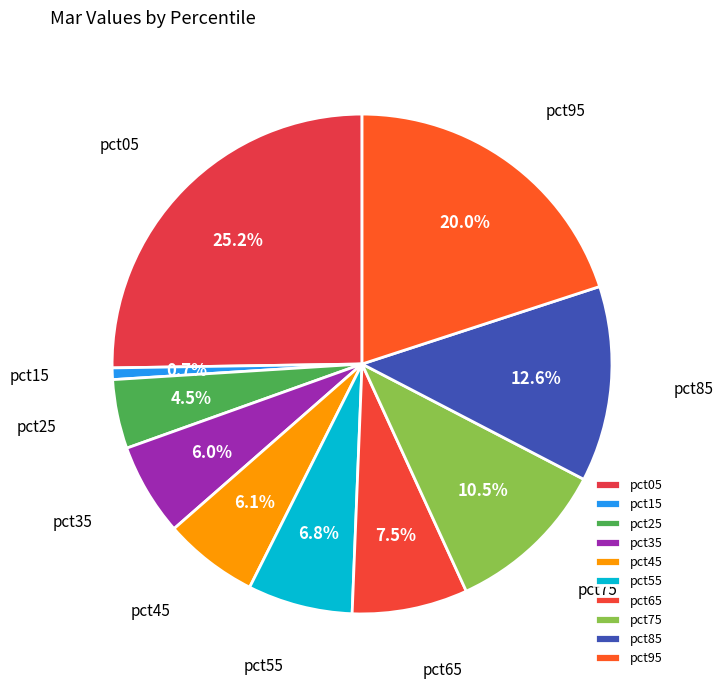

What percentage is NOT represented by pct55?

93.2%